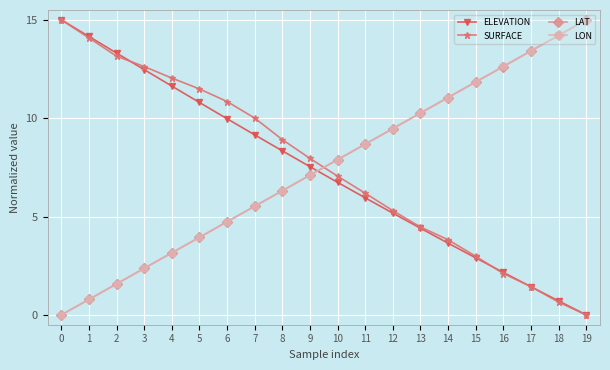

Where is LAT nearest to the value 7?

9